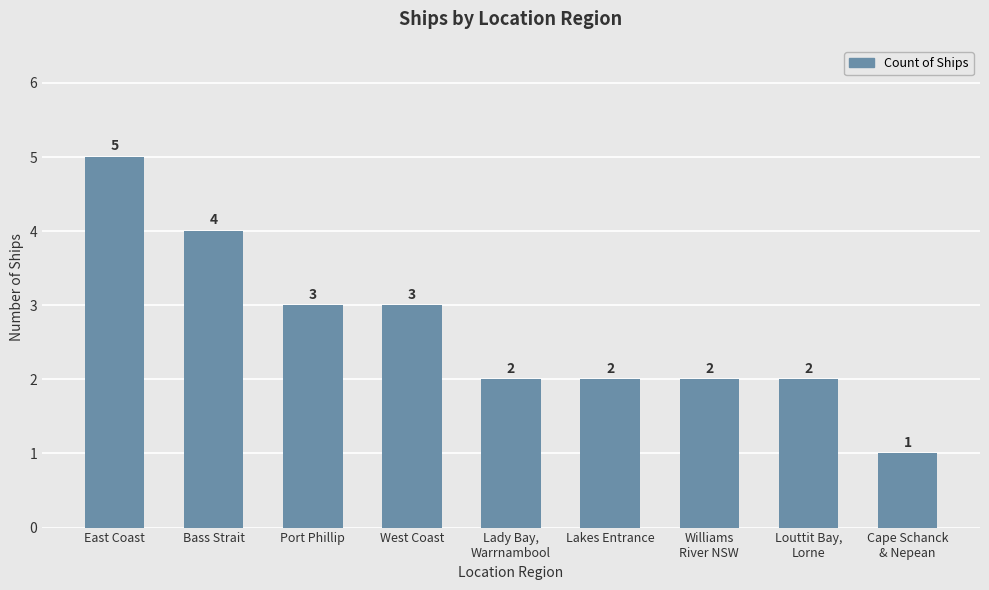

What is the smallest value displayed?

1